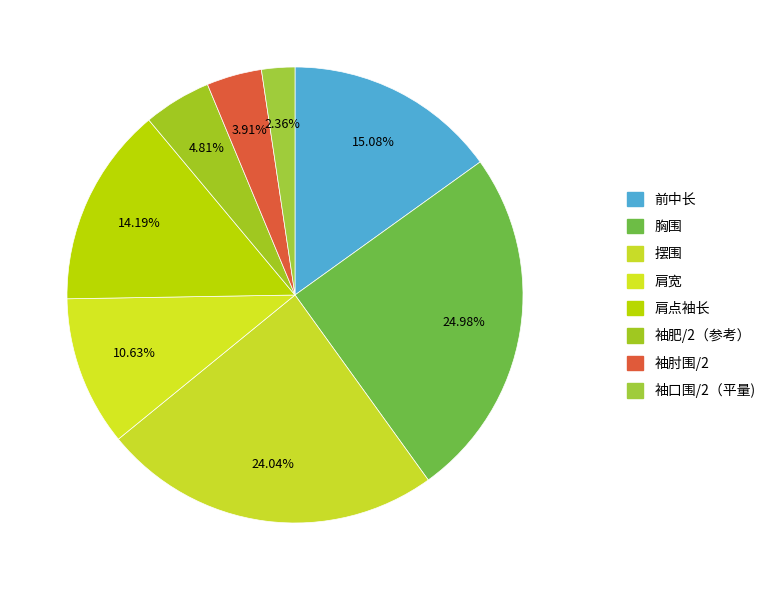

Which category has the smallest portion of the pie?

袖口围/2（平量)